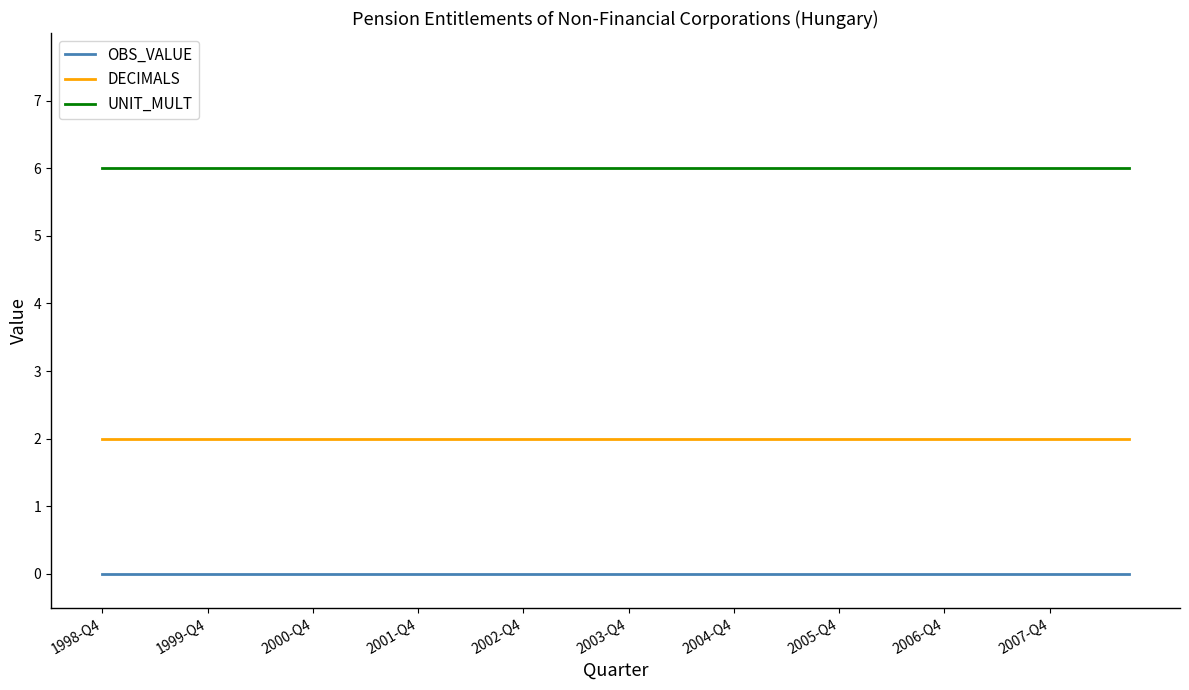

Reading right to left, list all the values displayed in this chart.

OBS_VALUE: 0	0	0	0	0	0	0	0	0	0	0	0	0	0	0	0	0	0	0	0	0	0	0	0	0	0	0	0	0	0	0	0	0	0	0	0	0	0	0	0
DECIMALS: 2	2	2	2	2	2	2	2	2	2	2	2	2	2	2	2	2	2	2	2	2	2	2	2	2	2	2	2	2	2	2	2	2	2	2	2	2	2	2	2
UNIT_MULT: 6	6	6	6	6	6	6	6	6	6	6	6	6	6	6	6	6	6	6	6	6	6	6	6	6	6	6	6	6	6	6	6	6	6	6	6	6	6	6	6